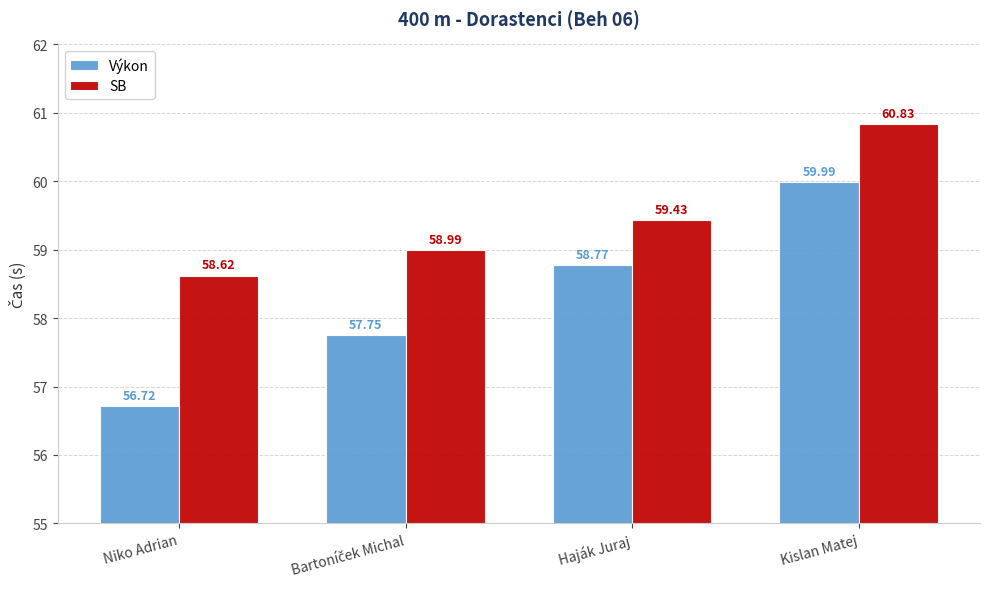

Are the bars grouped side by side (vs. stacked)?

Yes